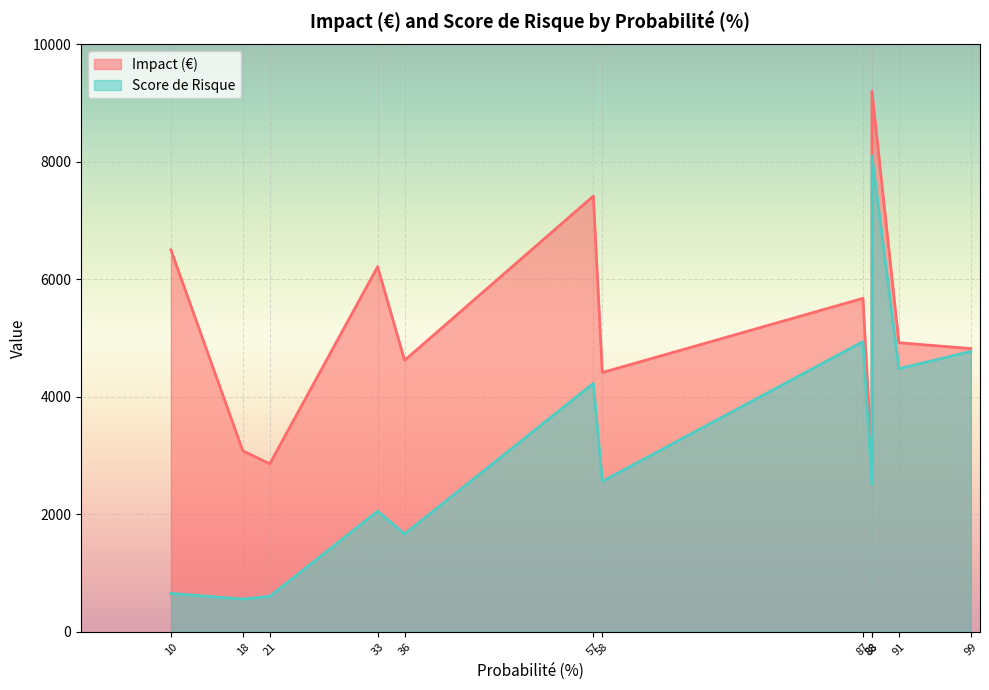

What is the highest value of the Impact (€) series?

9201.0